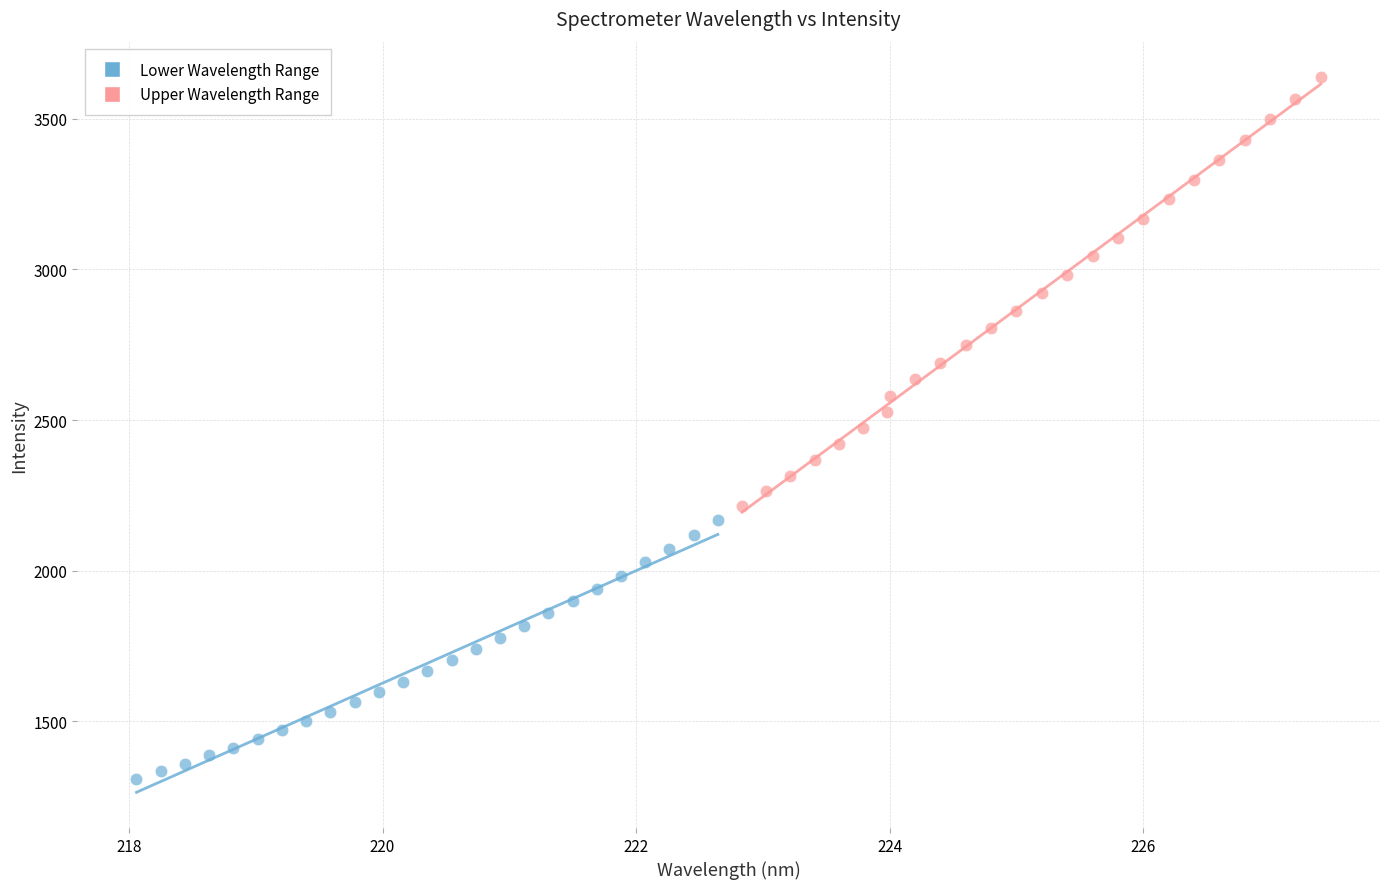

Which series contains the lowest Y value?

Lower Wavelength Range